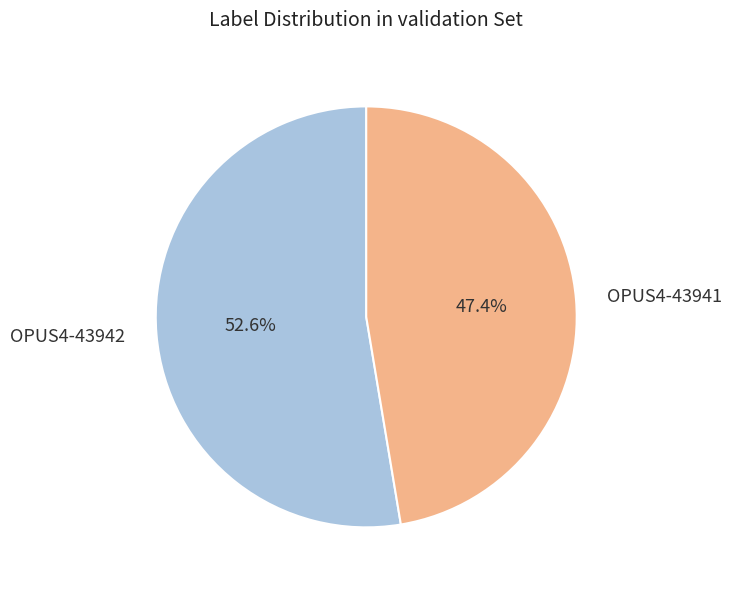

How many segments does this pie chart have?

2